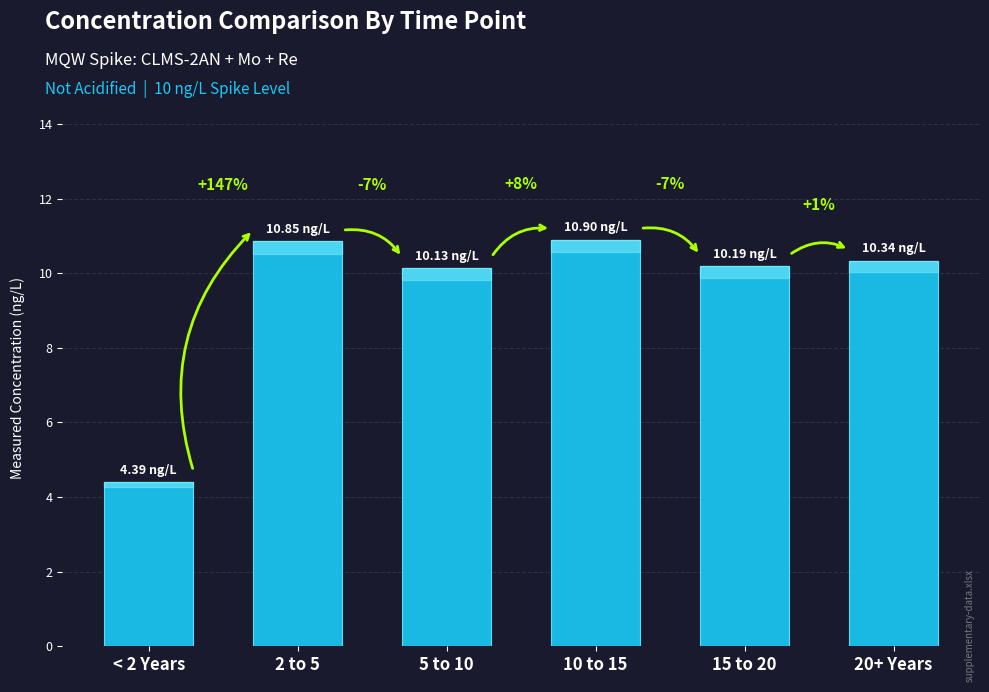

How many bars are there in total?

6